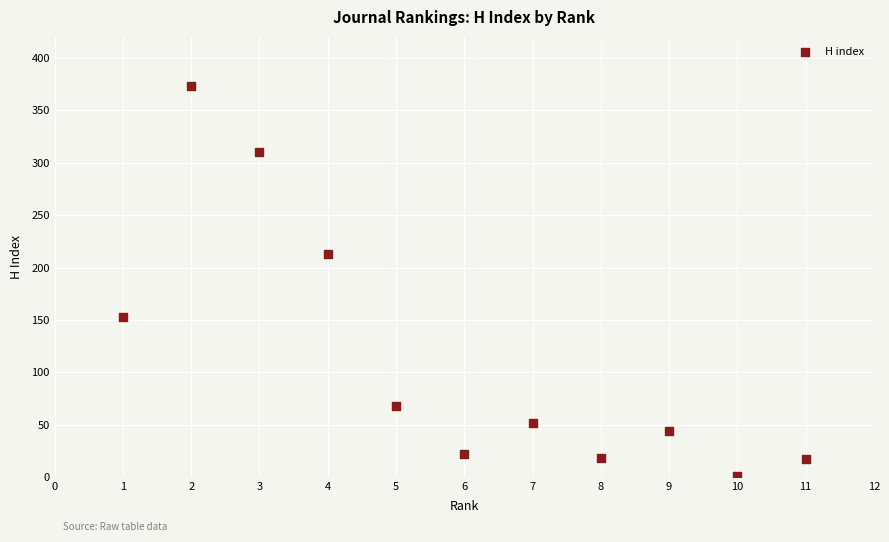

What is the average Y value?

116